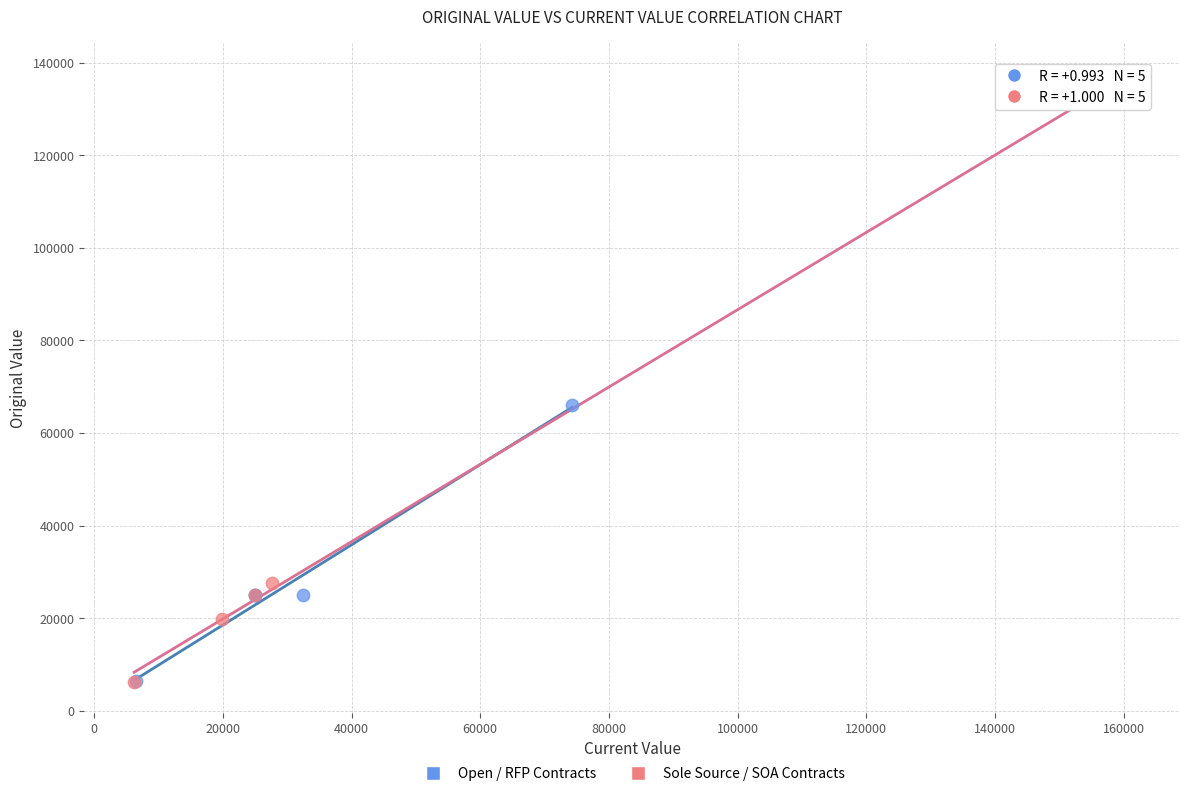

Which series contains the highest Y value?

Sole Source / SOA Contracts